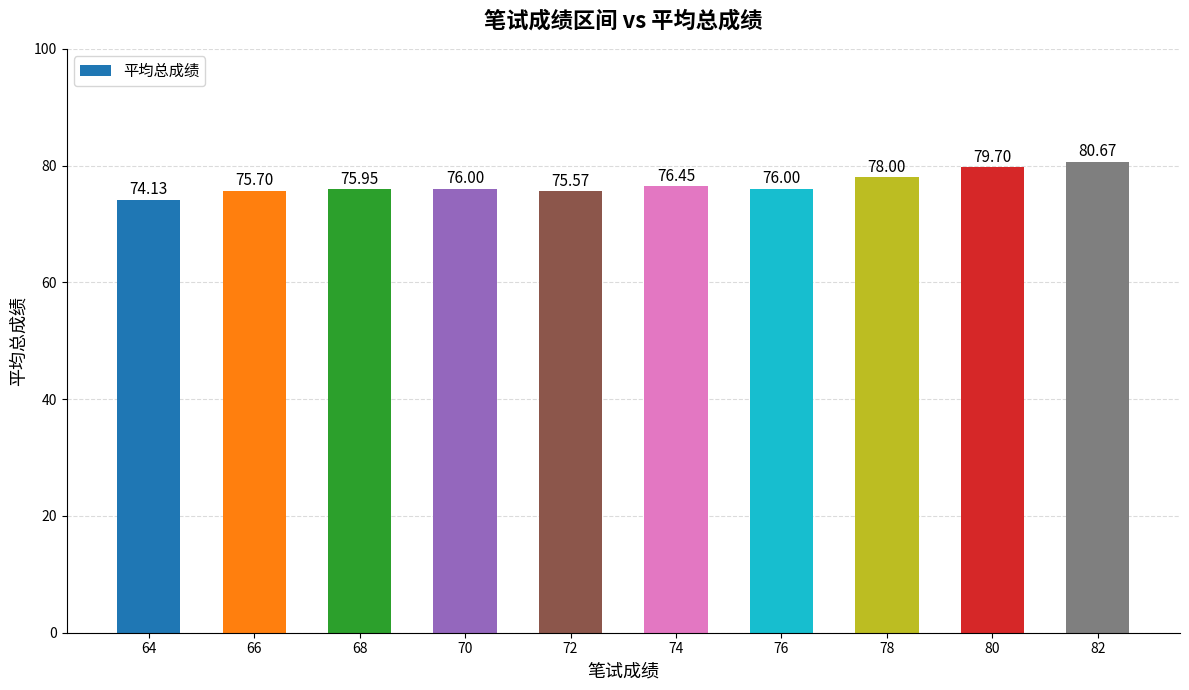

The value at 70 is 76.0. True or false?

True